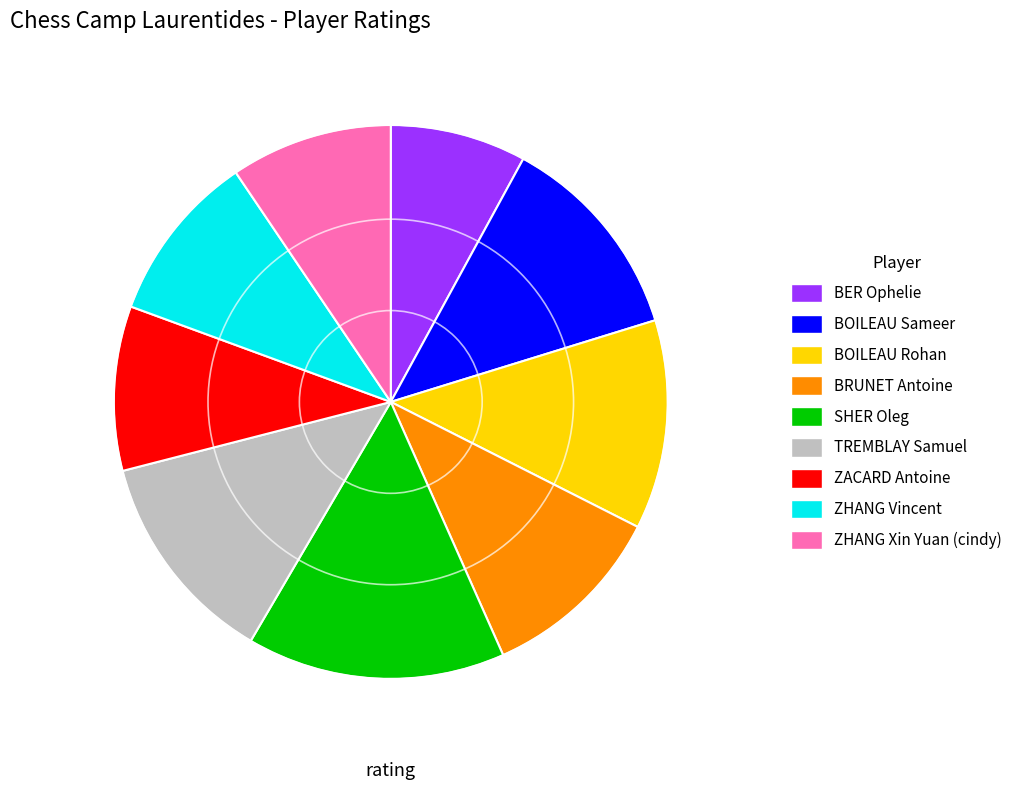

True or false: BOILEAU Sameer accounts for 5% of the total.

False